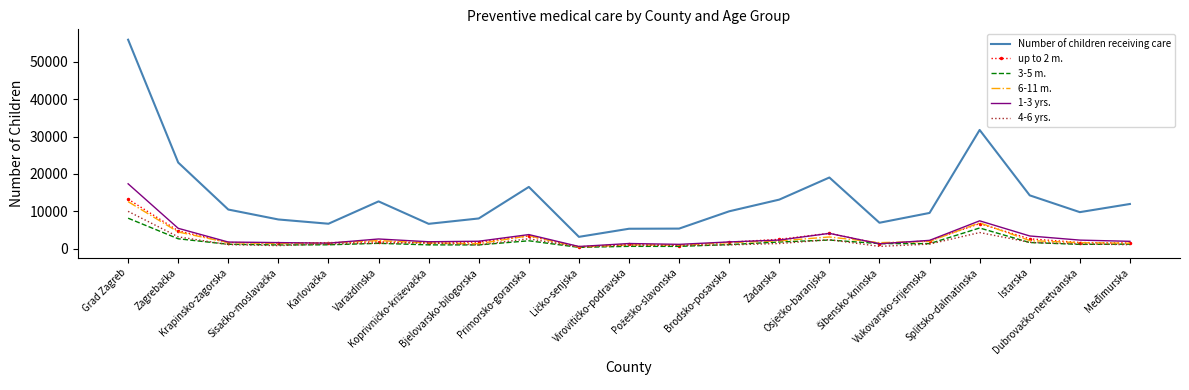

True or false: Number of children receiving care and 1-3 yrs. cross at least once.

False